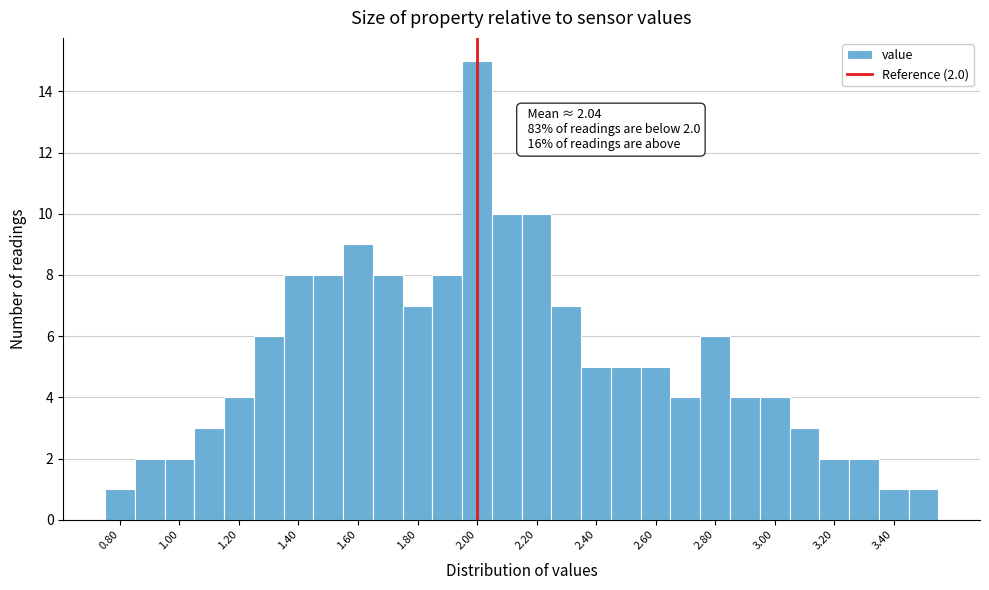

Over which range of the x-axis is the bar tallest?

1.95 to 2.05